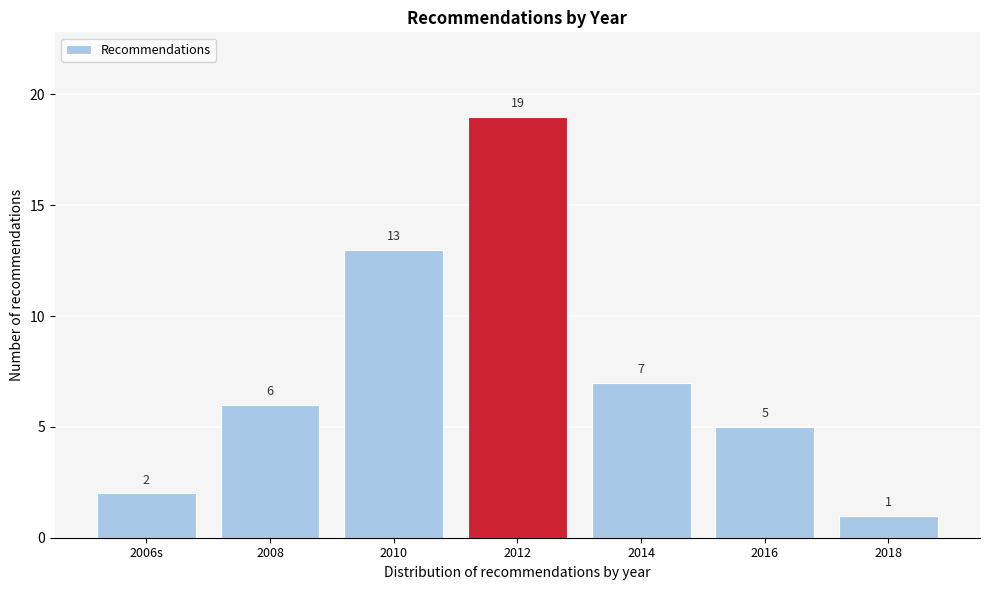

Reading left to right, list all the values displayed in this chart.

2	6	13	19	7	5	1